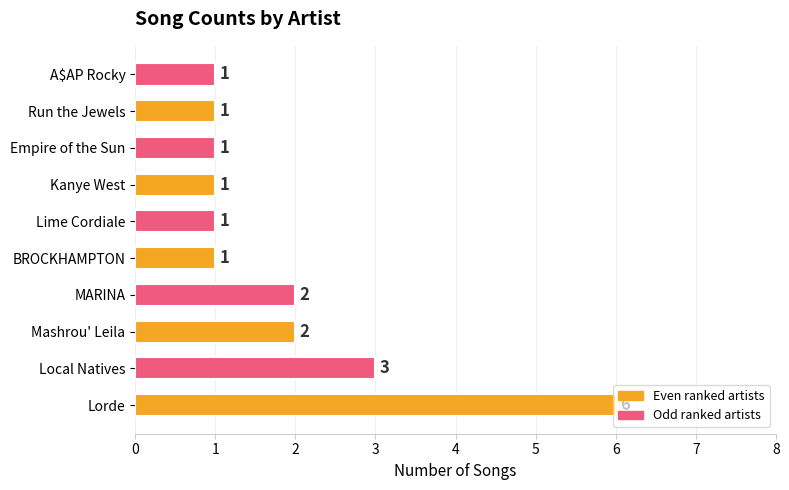

Approximately how many times larger is the value at MARINA compared to Empire of the Sun?

2.0